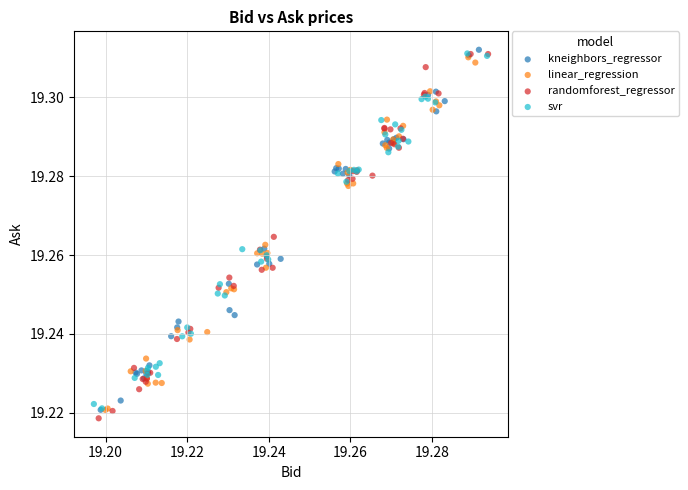

Which series has the largest Y range (max minus min)?

randomforest_regressor